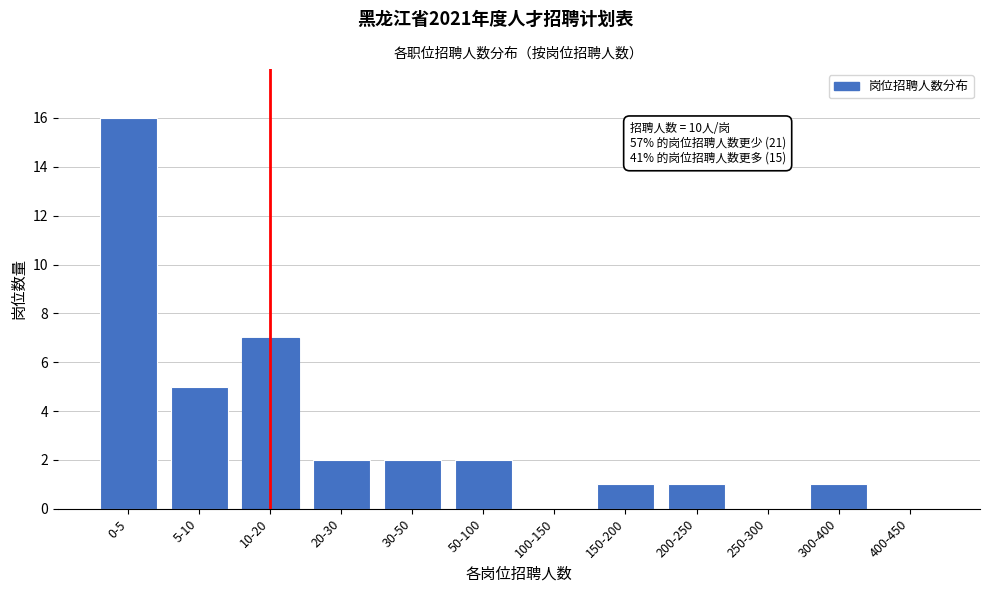

Reading right to left, what are all the values shown in this chart?

400-450=0	300-400=1	250-300=0	200-250=1	150-200=1	100-150=0	50-100=2	30-50=2	20-30=2	10-20=7	5-10=5	0-5=16